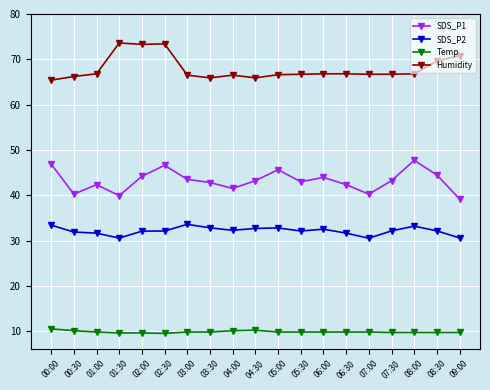

True or false: SDS_P2 has more than 2 interior local peaks.

True